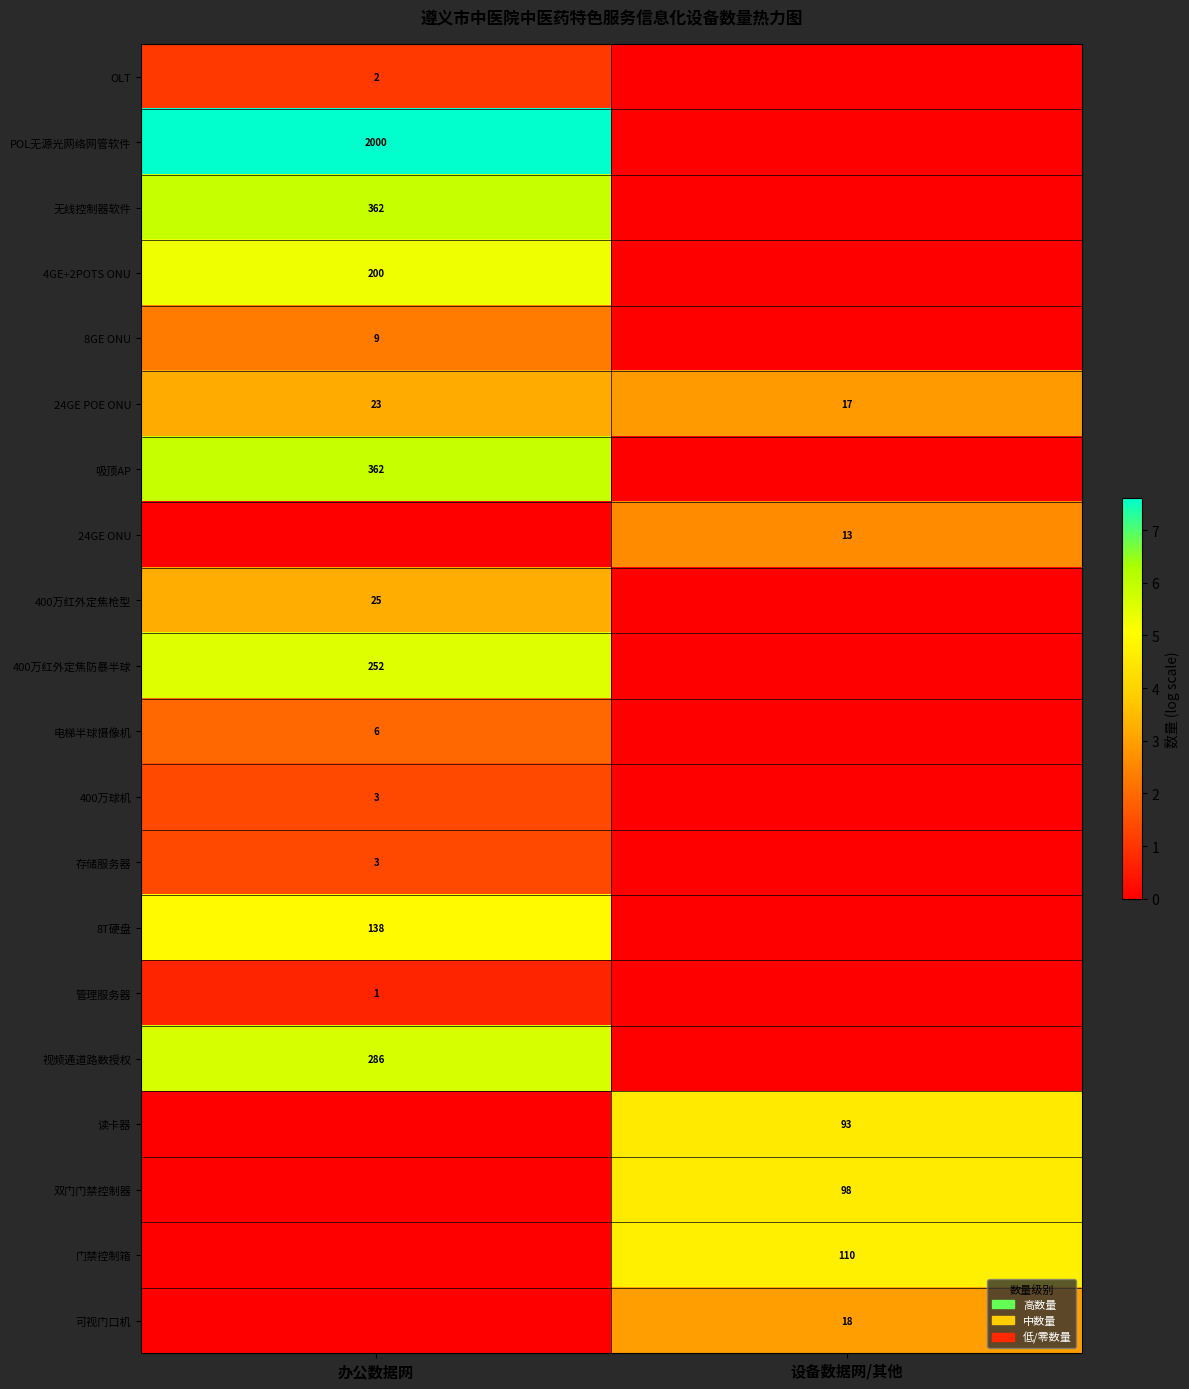

The 8T硬盘 series shows 28 at 办公数据网. True or false?

False